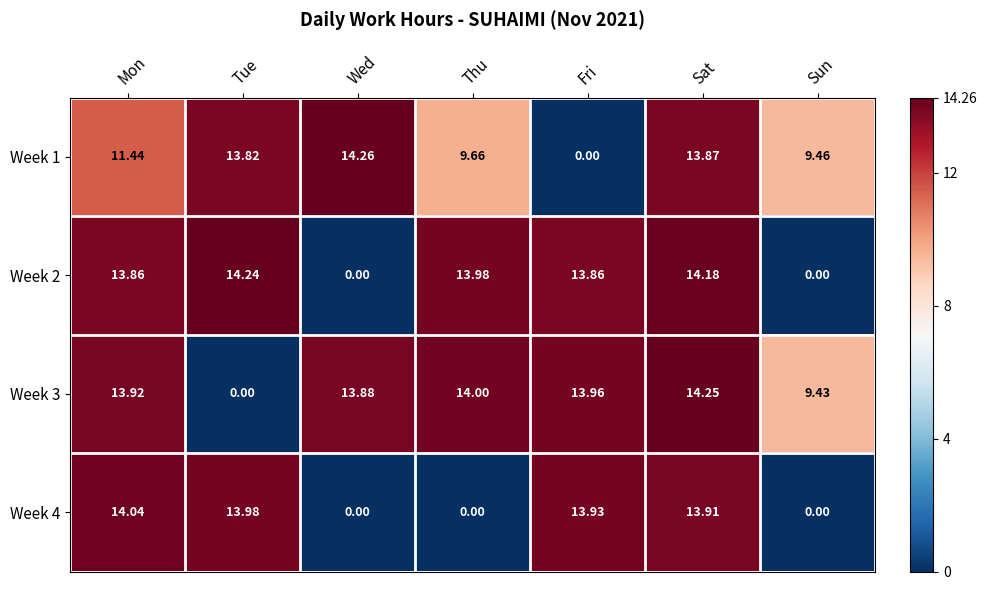

Is the value of Week 3 at Wed greater than the value of Week 4 at Tue?

No